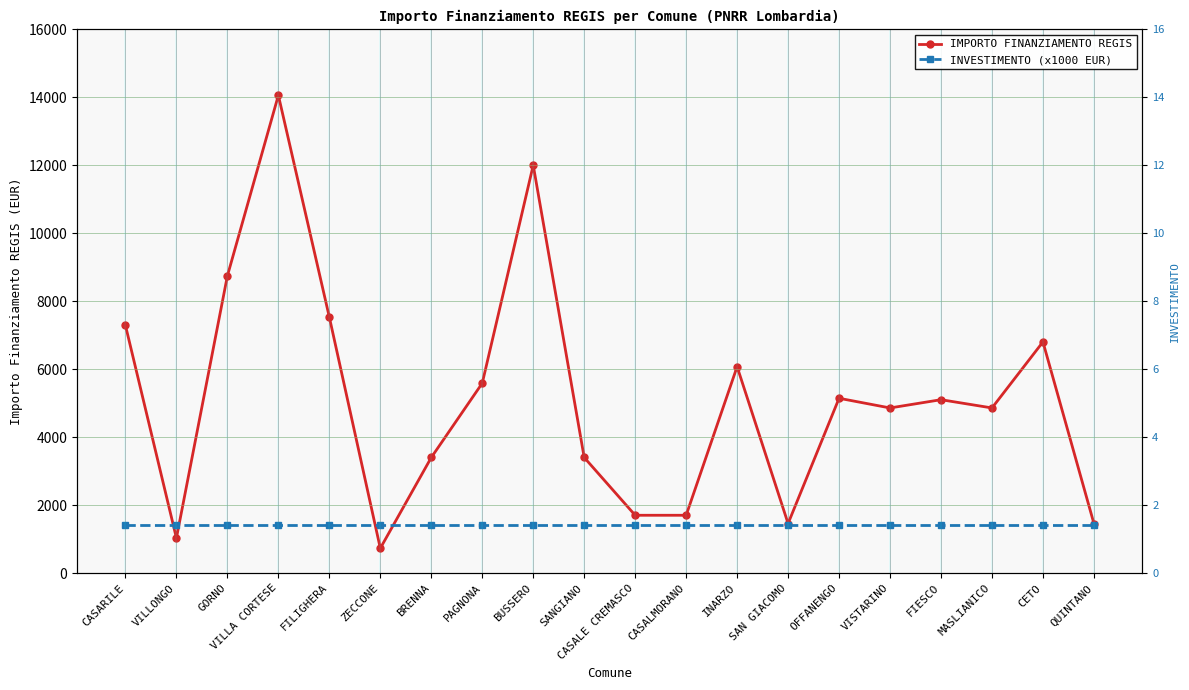

How many data points does each series have?

20